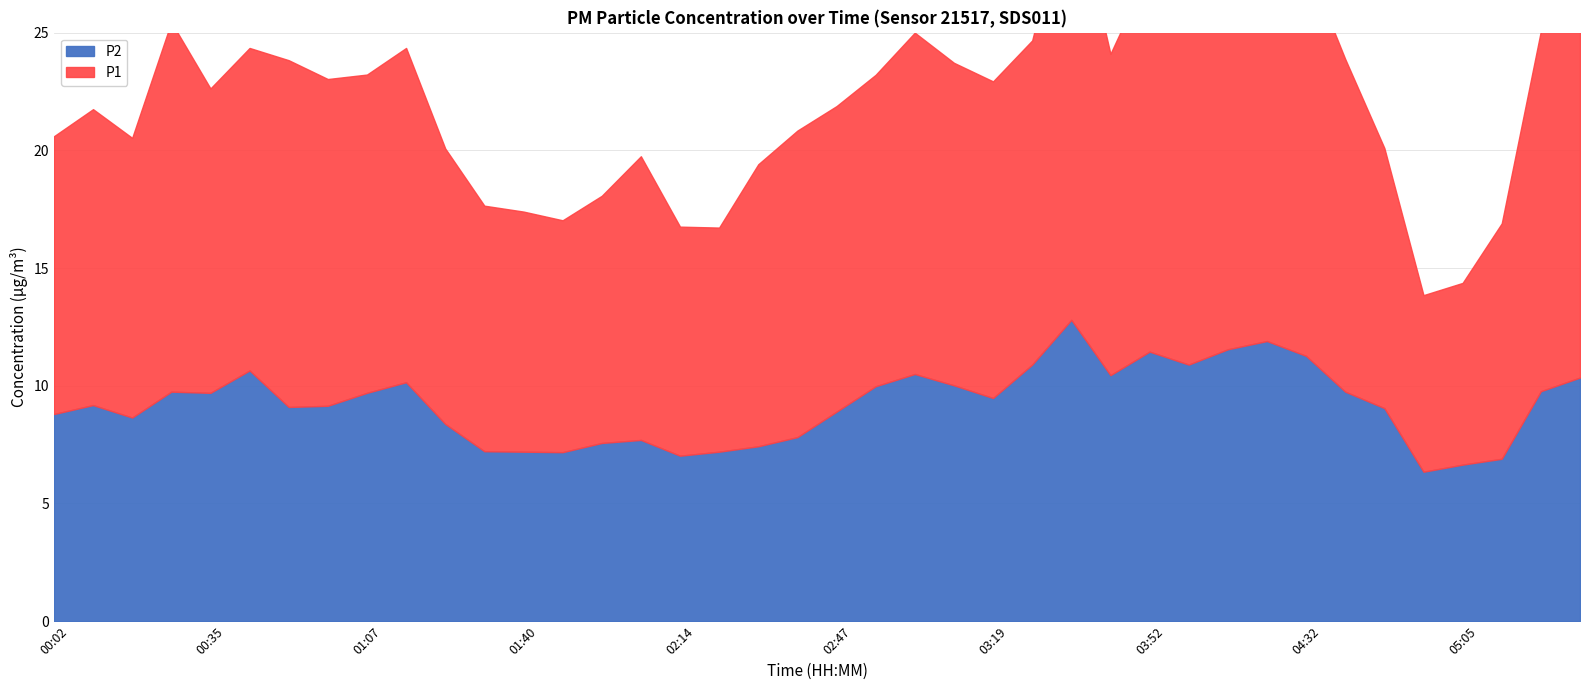

What is the average value of the P1 series?

13.0